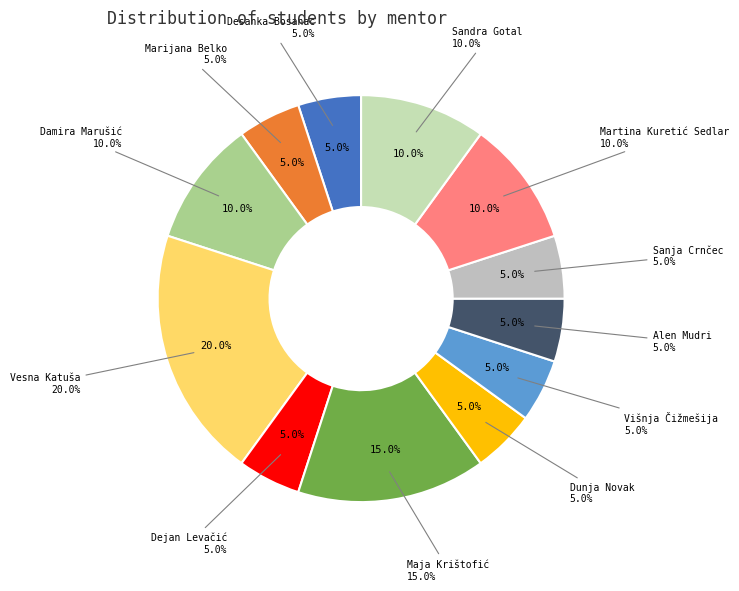

Rank the categories by value from highest to lowest.

Vesna Katuša, Maja Krištofić, Damira Marušić, Martina Kuretić Sedlar, Sandra Gotal, Desanka Bosanac, Marijana Belko, Dejan Levačić, Dunja Novak, Višnja Čižmešija, Alen Mudri, Sanja Crnčec